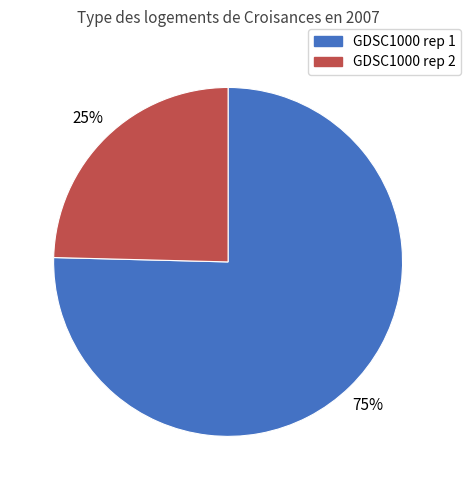

Rank the categories by value from lowest to highest.

GDSC1000 rep 2, GDSC1000 rep 1